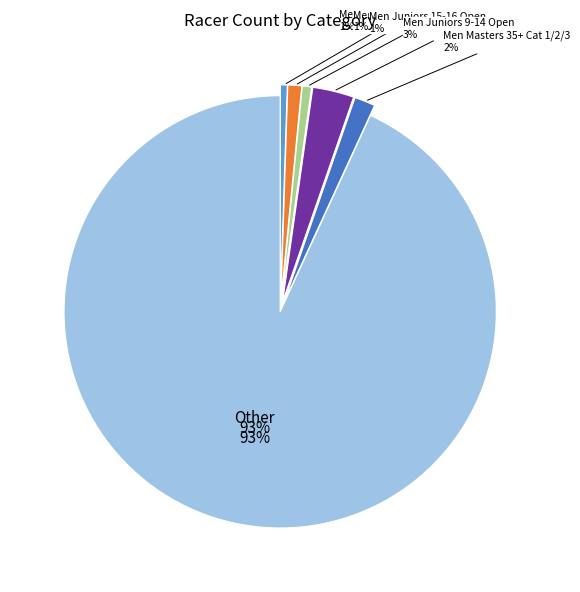

To the nearest percent, what is the average slice percentage?

17%